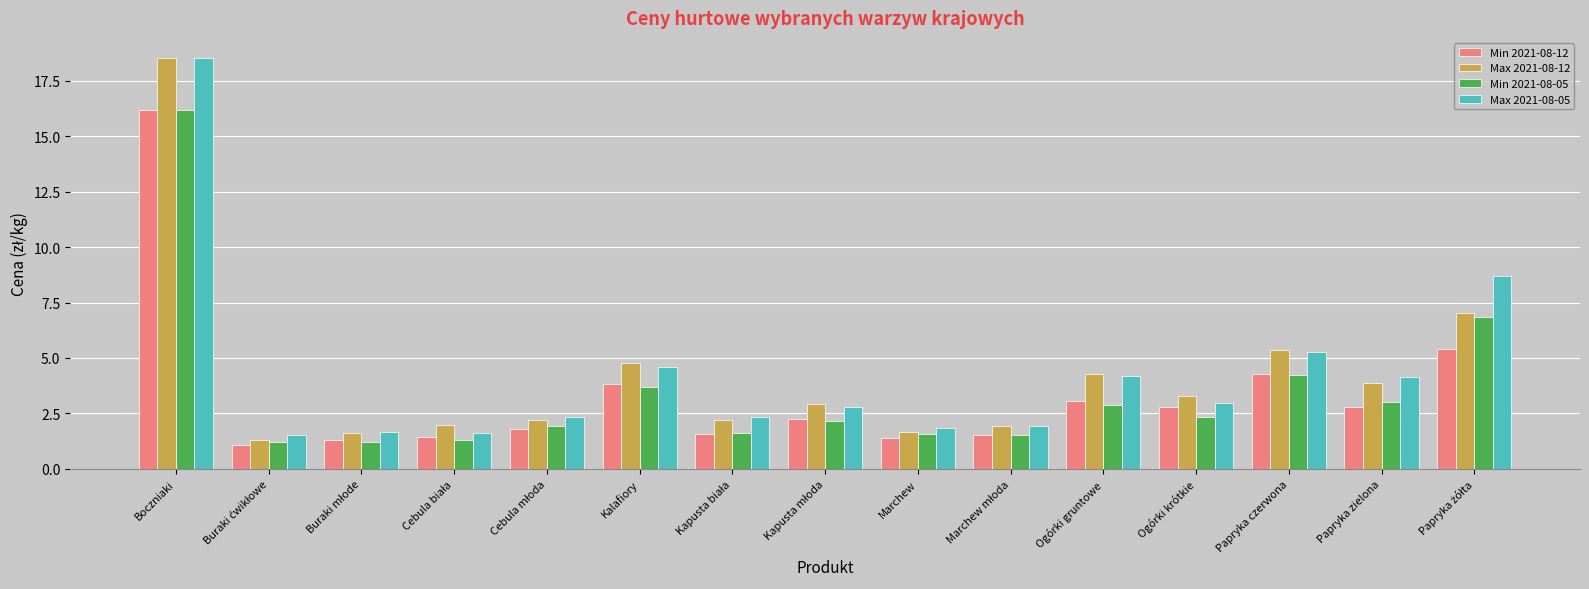

Read the Max 2021-08-05 value at Ogórki gruntowe.

4.2